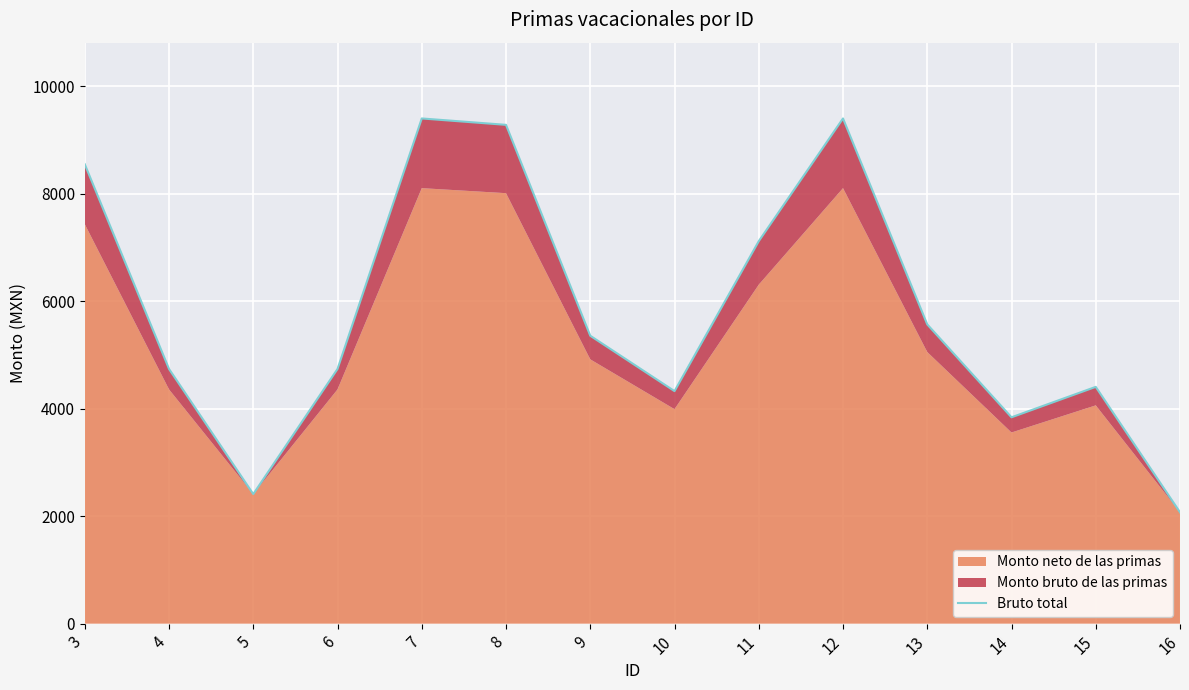

How many data points does each series have?

14